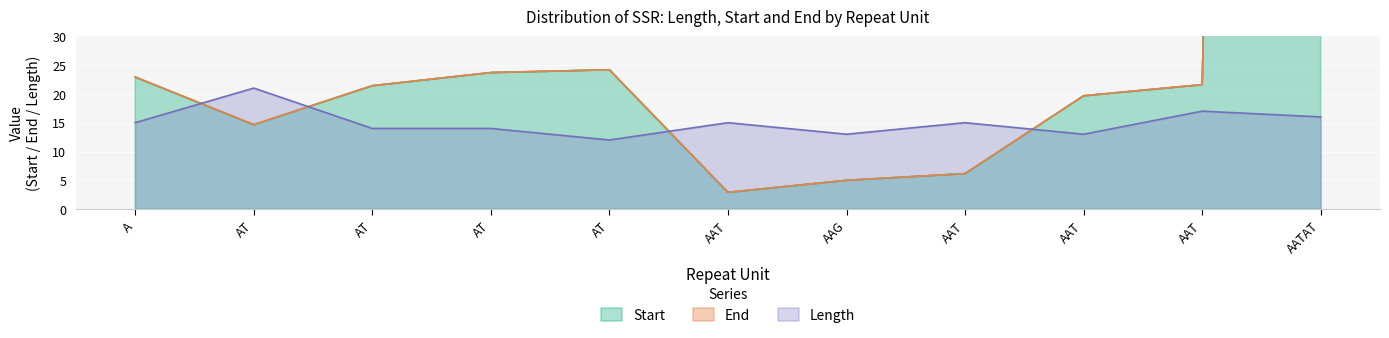

How many Length values are between 13 and 16?

8